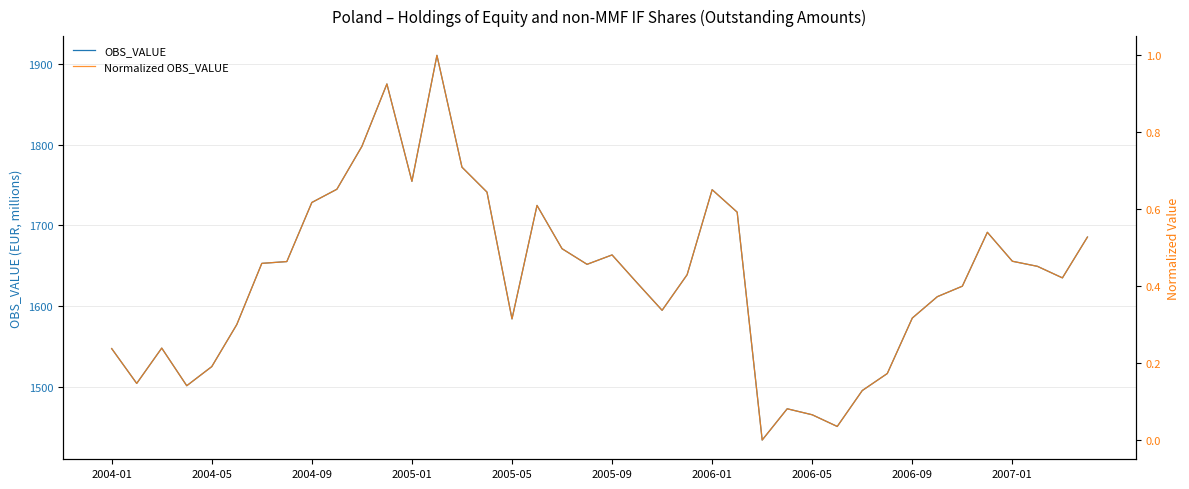

What is the approximate value of OBS_VALUE at 18?

1671.1